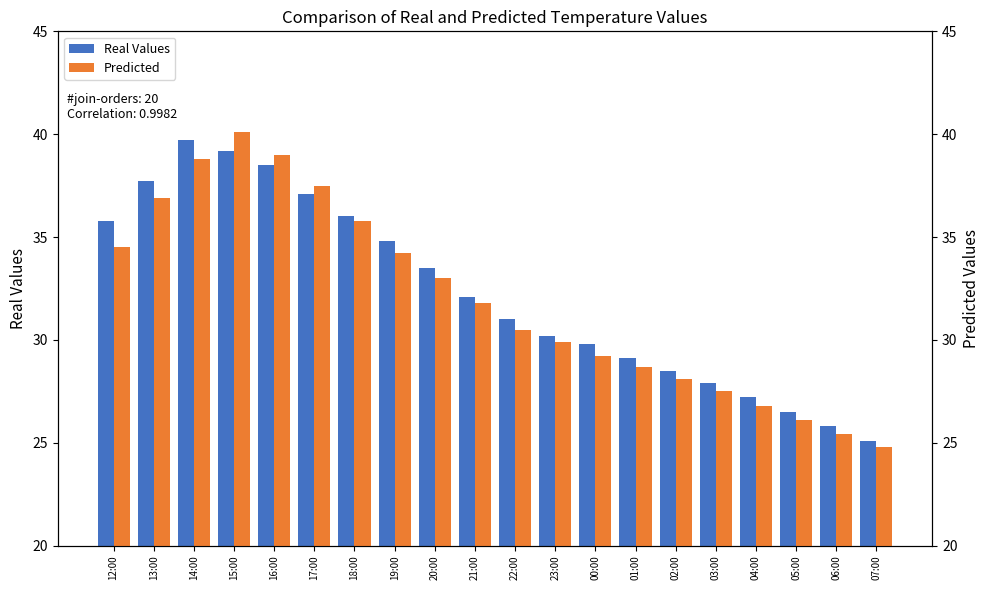

How many groups of bars are there?

20